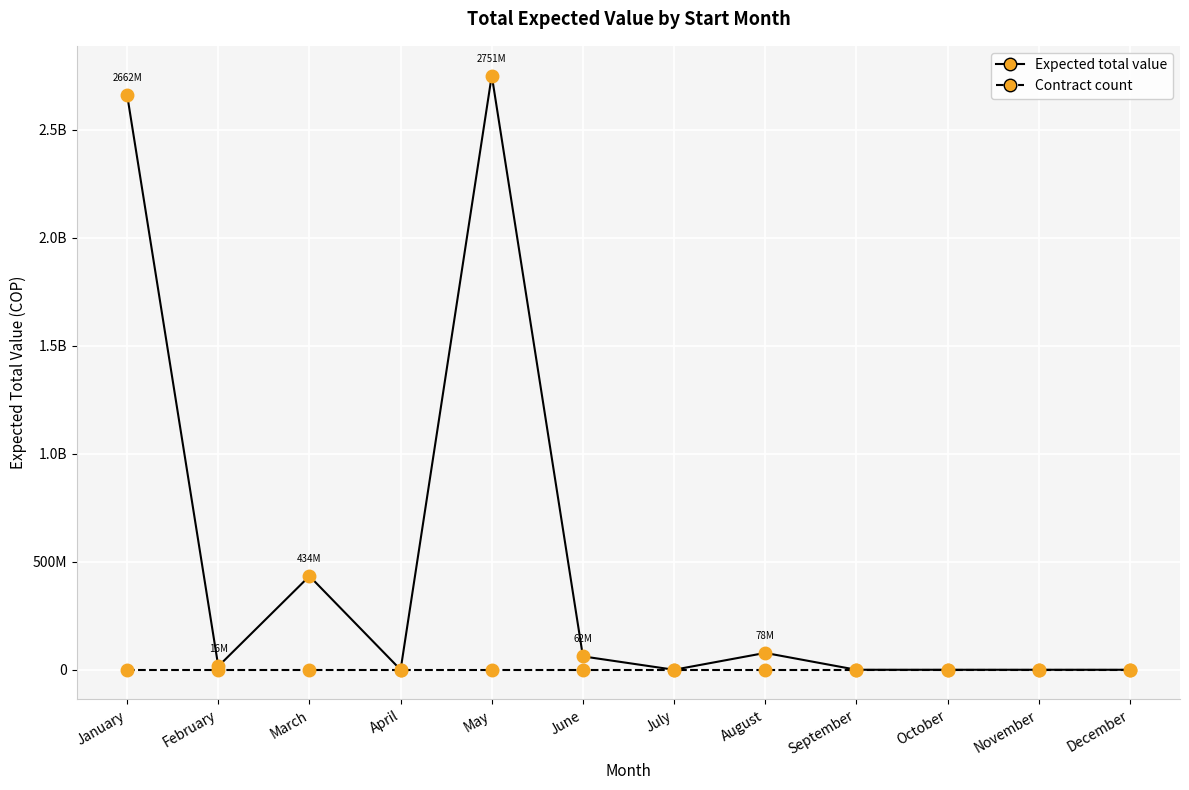

True or false: Expected total value has a value of 671756410 at March.

False